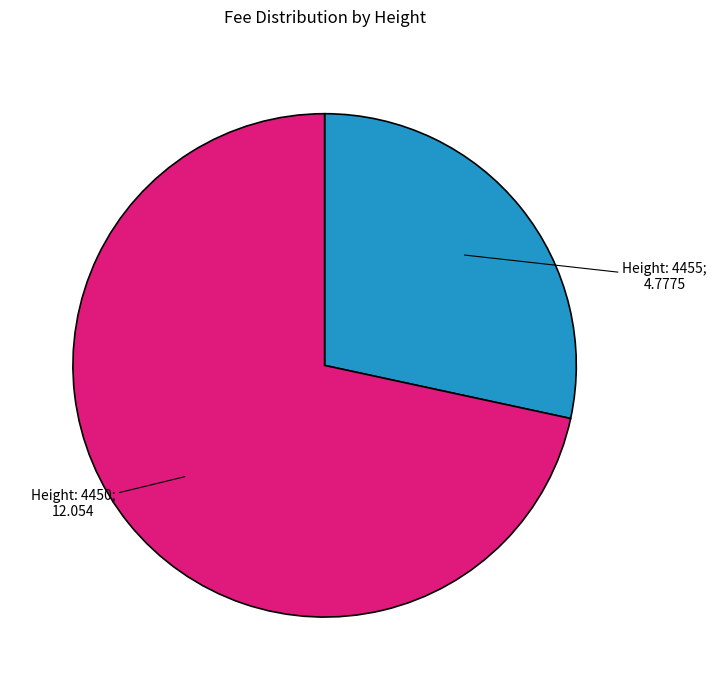

Is there any slice that represents more than half of the pie?

Yes